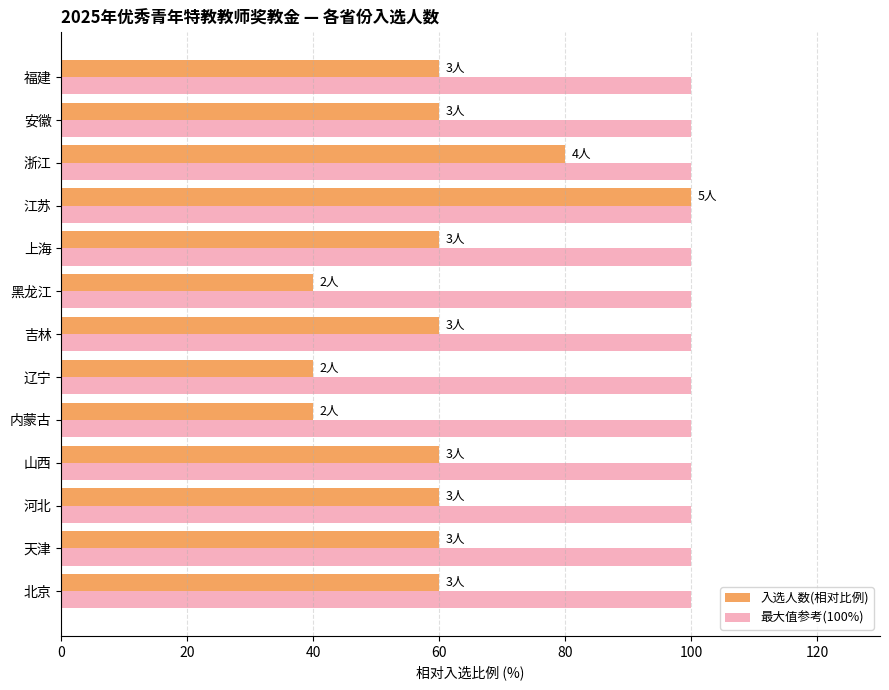

What is the difference between the 入选人数(相对比例) values at 江苏 and 山西?

40